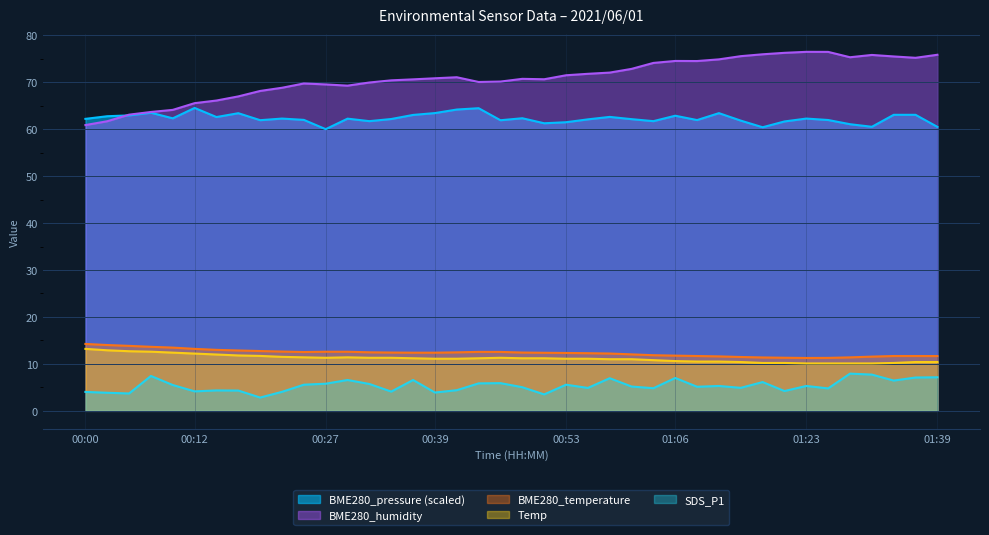

True or false: BME280_temperature has a value of 15.6 at 01:34.

False